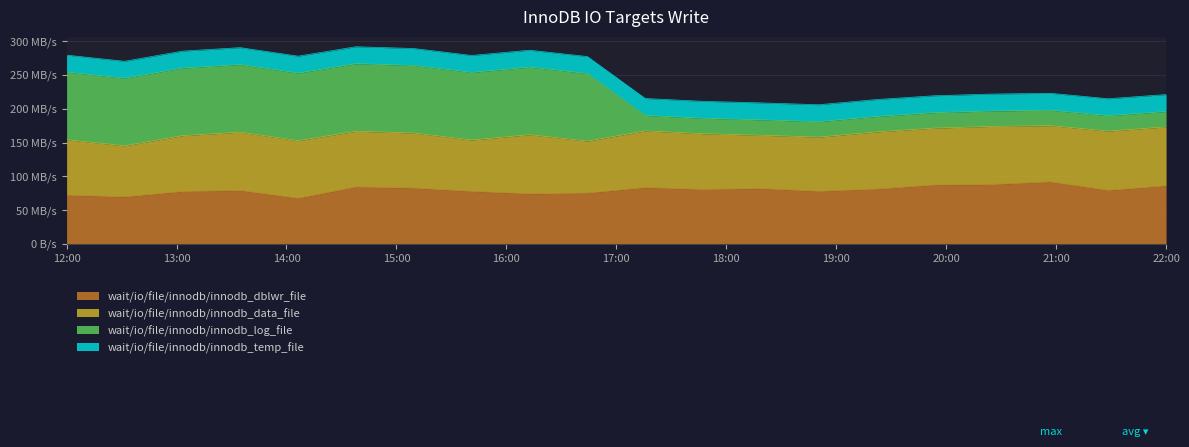

At how many categories does at least one series exceed 127?

20